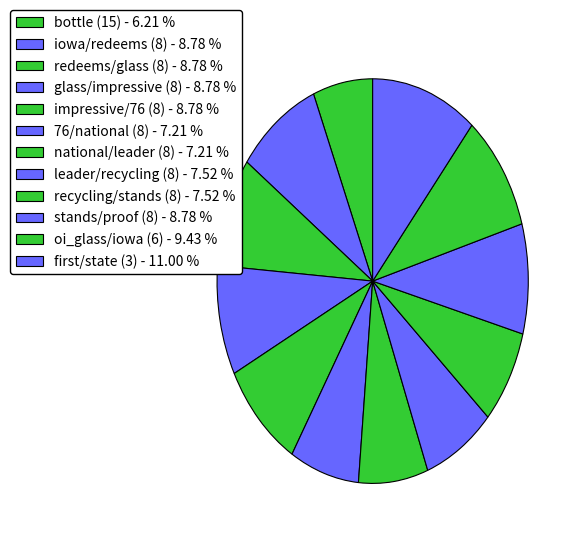

What is the total percentage of stands/proof (8) and 76/national (8)?

16.0%